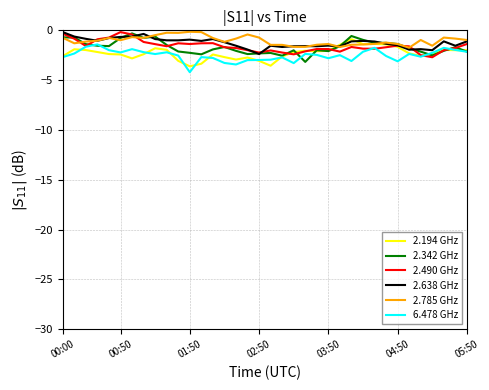

What is the smallest value displayed?

-4.2